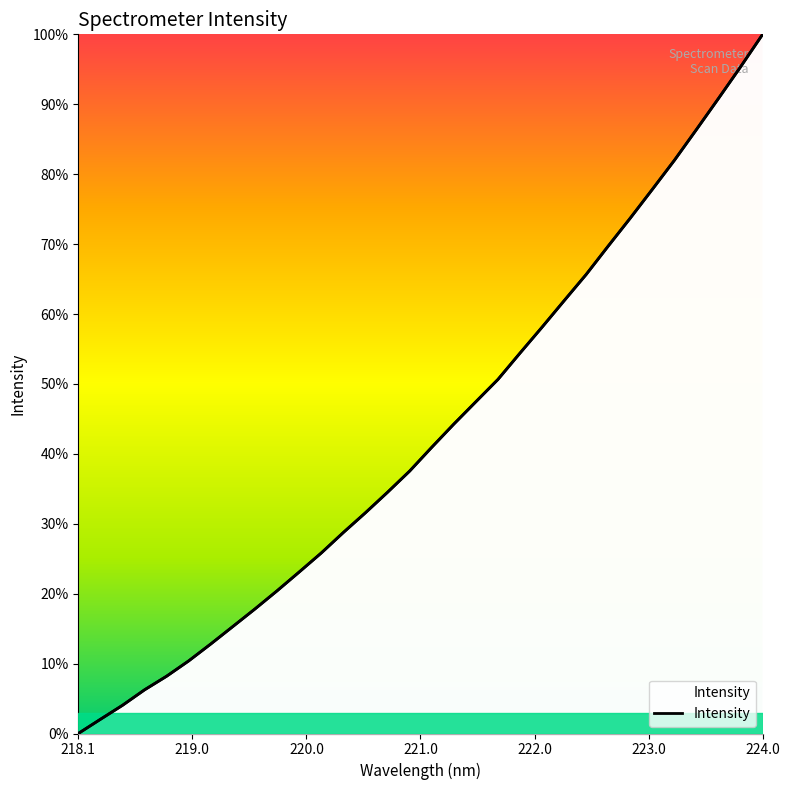

Reading left to right, extract all data points from this chart.

0.0	0.0	0.0	0.1	0.1	0.1	0.1	0.2	0.2	0.2	0.2	0.3	0.3	0.3	0.3	0.4	0.4	0.4	0.5	0.5	0.5	0.6	0.6	0.7	0.7	0.7	0.8	0.8	0.9	0.9	1.0	1.0